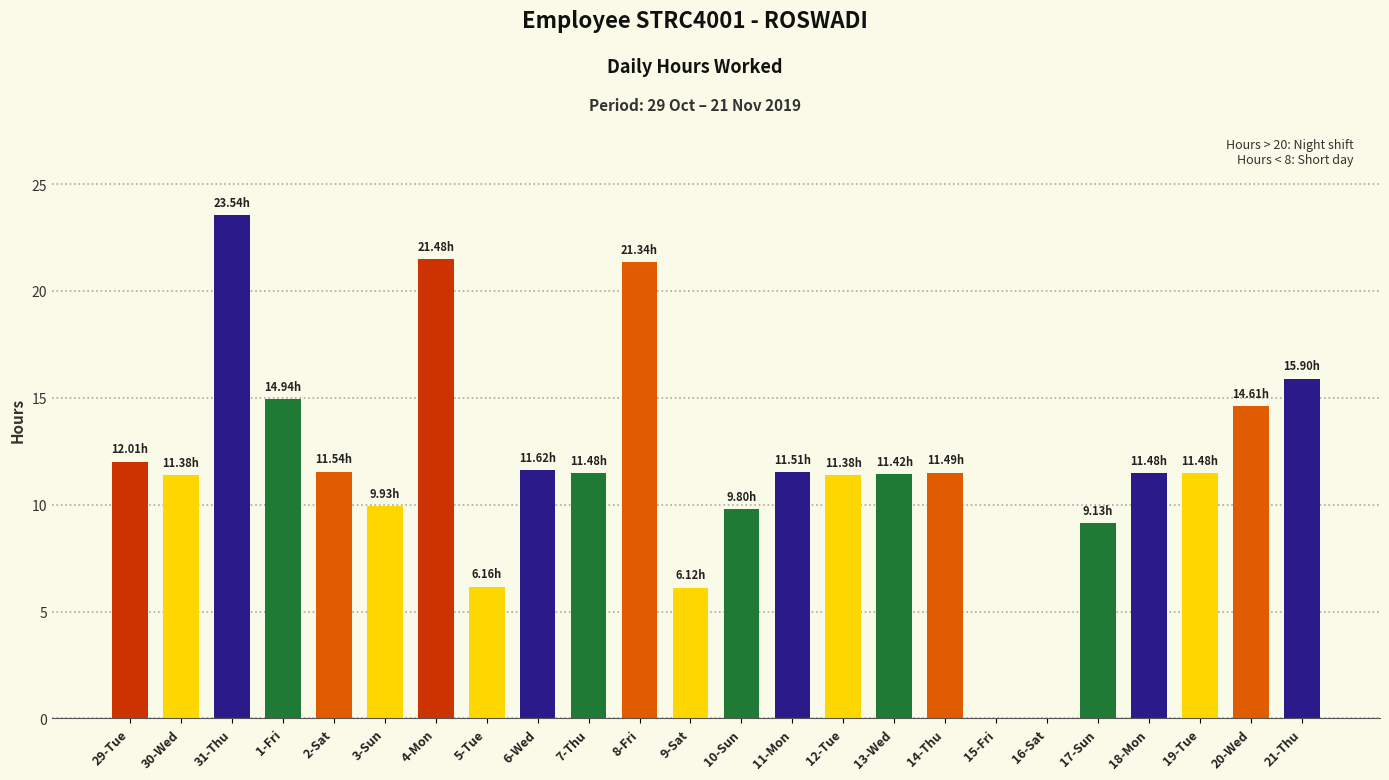

Between 19-Tue and 15-Fri, which is larger?

19-Tue